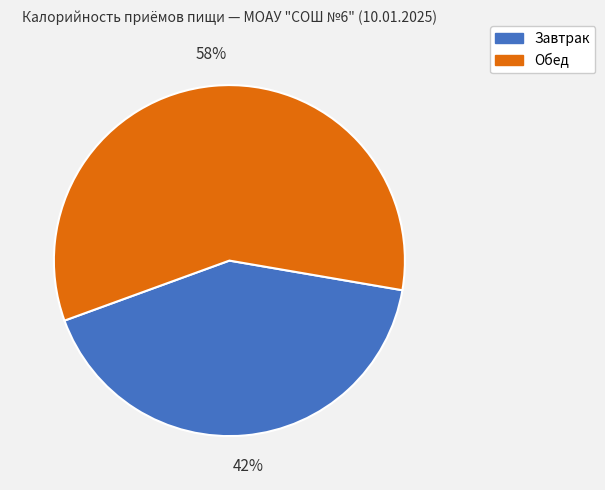

To the nearest percent, what is the combined percentage of Обед and Завтрак?

100%